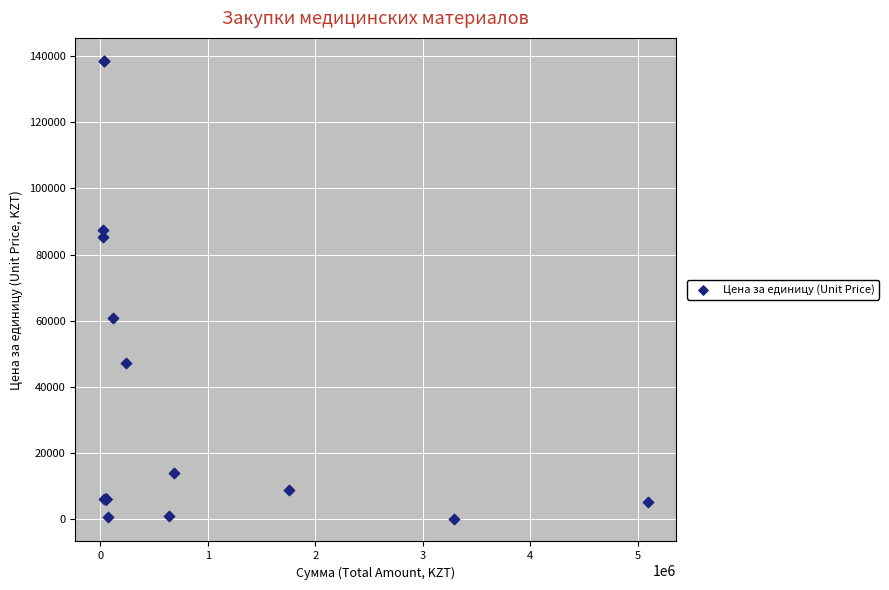

What Y value in the scatter plot is closest to 69359?

60872.0